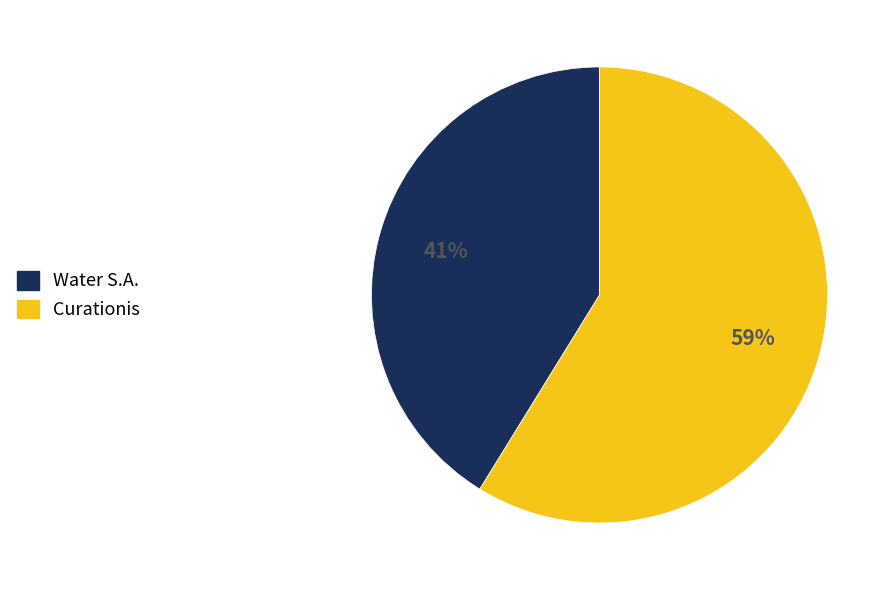

How many segments does this pie chart have?

2